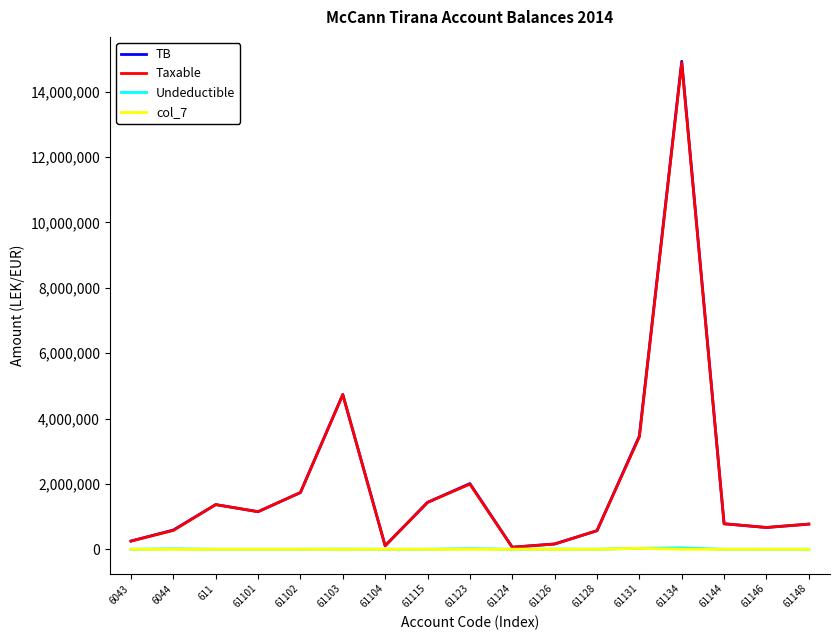

At which category is the sum across all series the highest?

61134